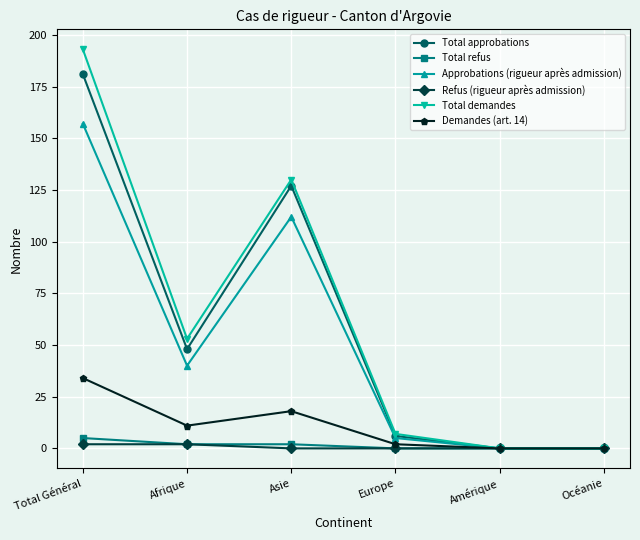

How many lines are shown in the chart?

6